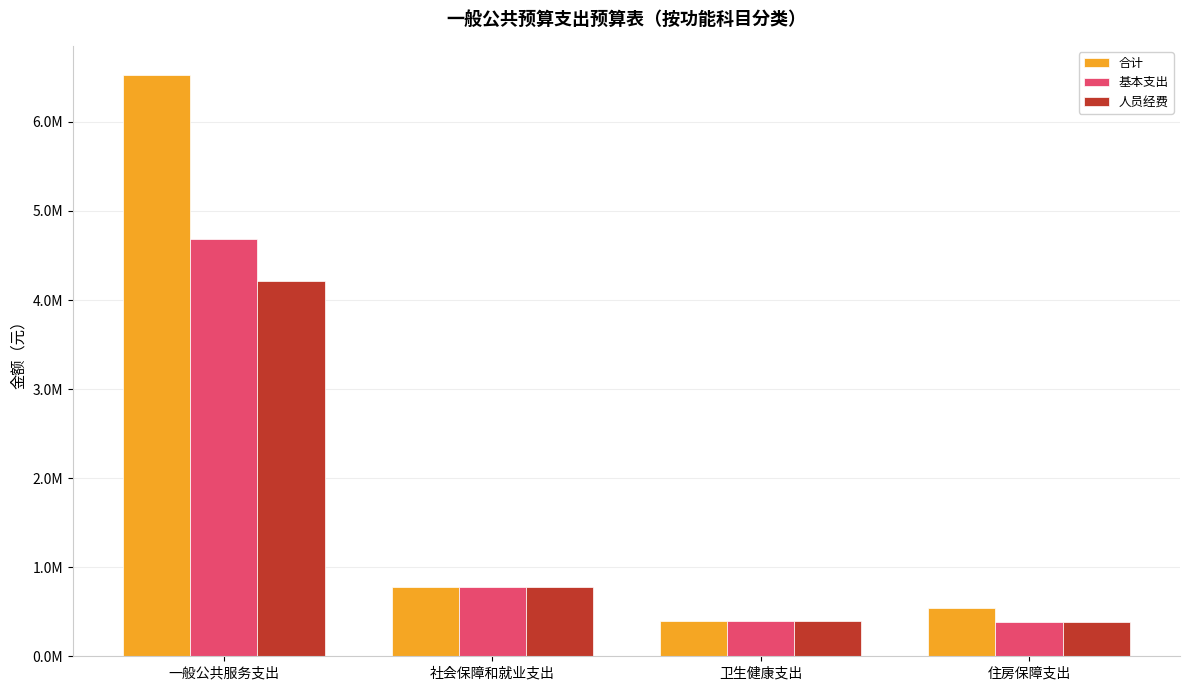

Reading right to left, list all the values displayed in this chart.

合计: 住房保障支出=543697.6	卫生健康支出=391374.9	社会保障和就业支出=778817.3	一般公共服务支出=6527952.6
基本支出: 住房保障支出=386697.6	卫生健康支出=391374.9	社会保障和就业支出=778817.3	一般公共服务支出=4684952.6
人员经费: 住房保障支出=386697.6	卫生健康支出=391374.9	社会保障和就业支出=774017.3	一般公共服务支出=4209389.6